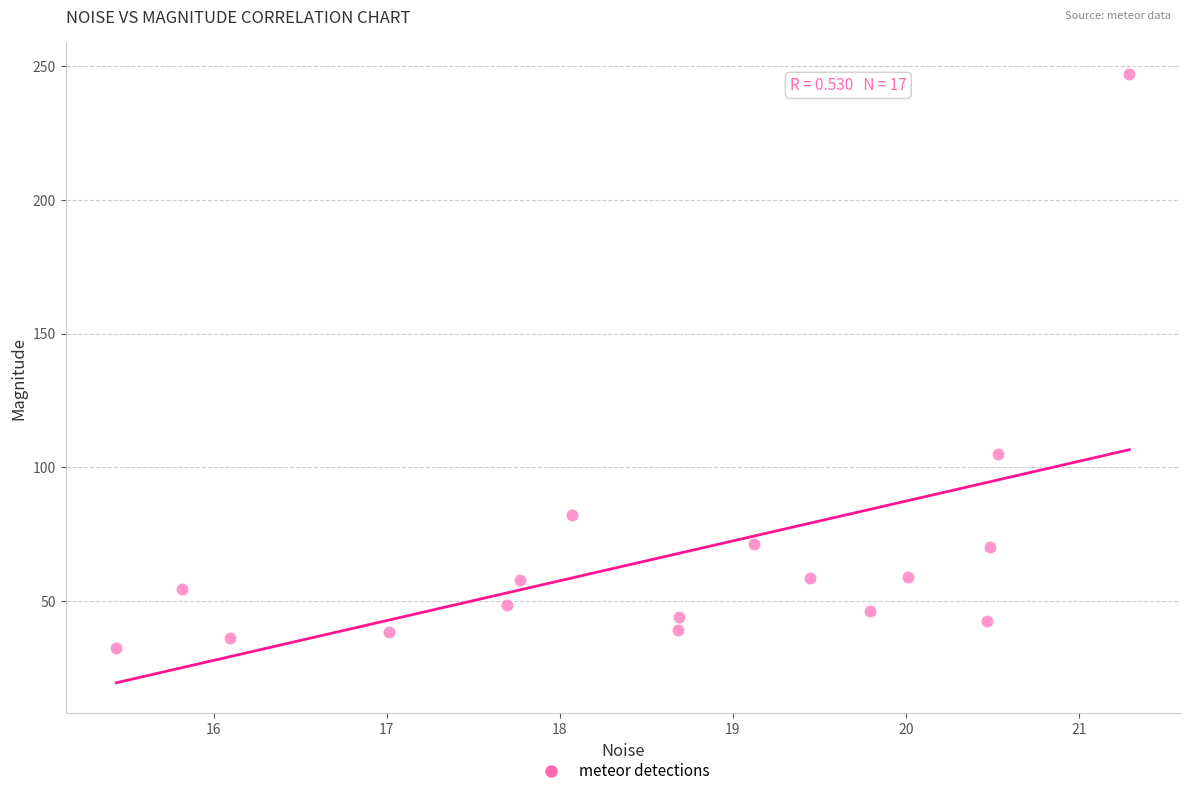

What Y value in the scatter plot is closest to 139?

105.0